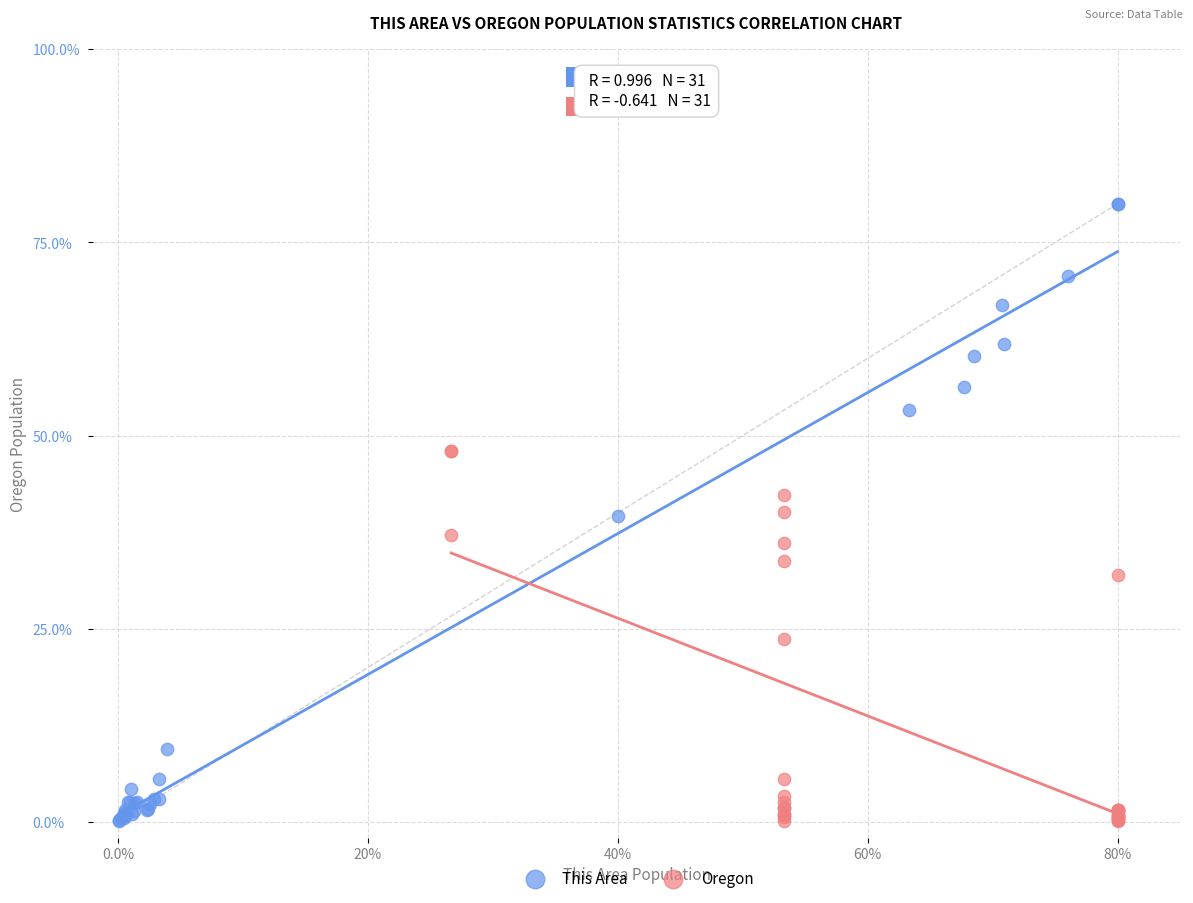

What are all the series names shown in the legend?

This Area, Oregon